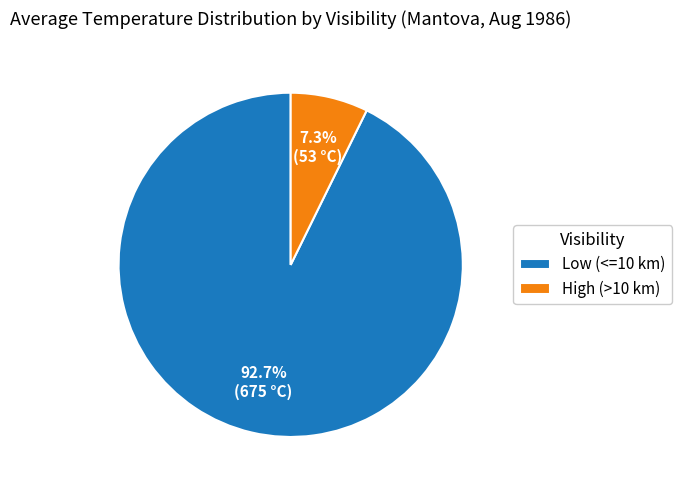

Does any single category account for the majority?

Yes